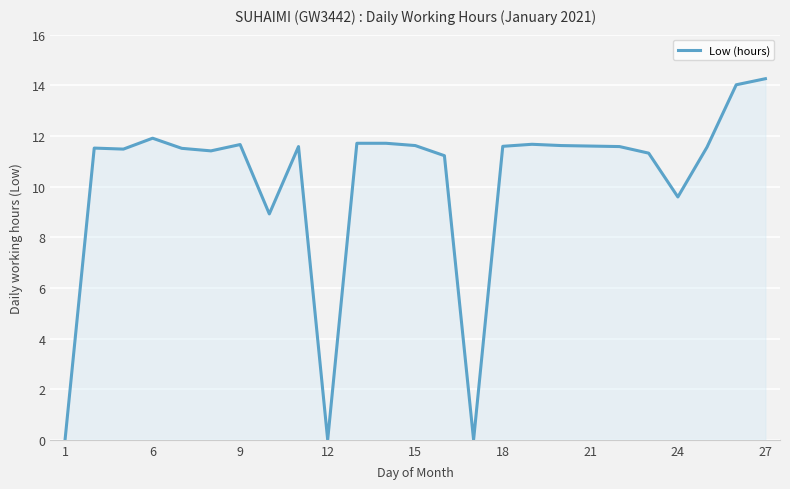

What is the difference between the maximum and minimum values?

14.3